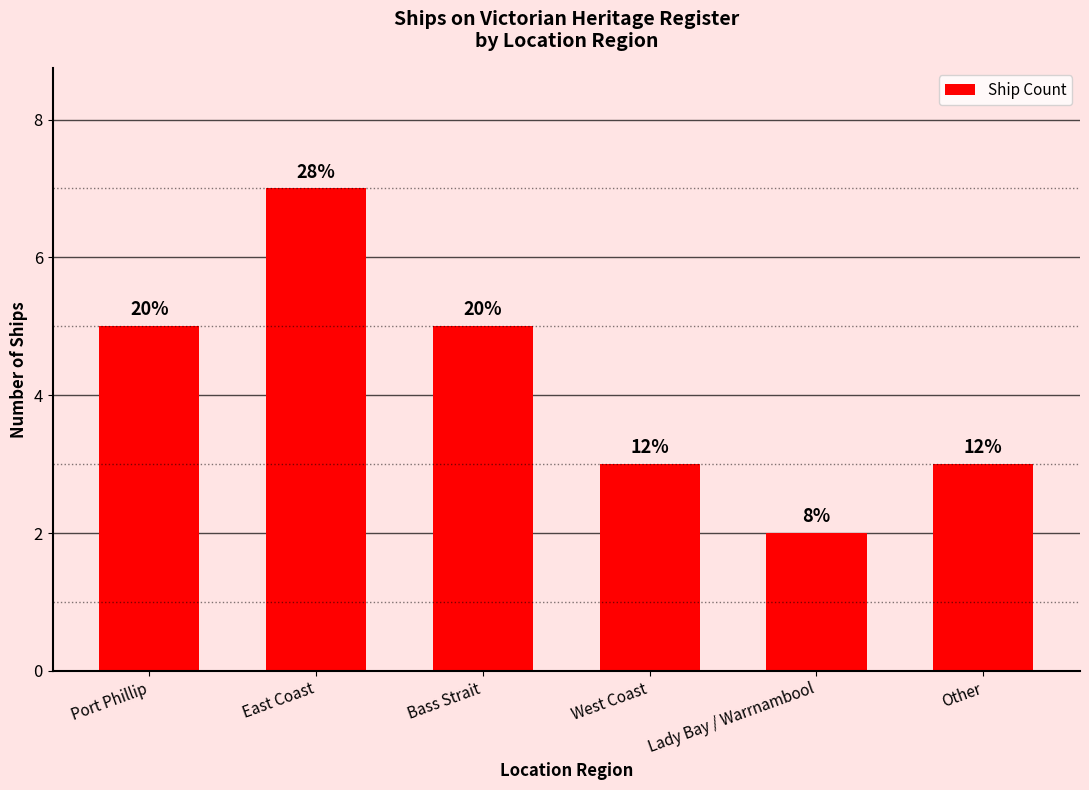

How many bars are there in total?

6